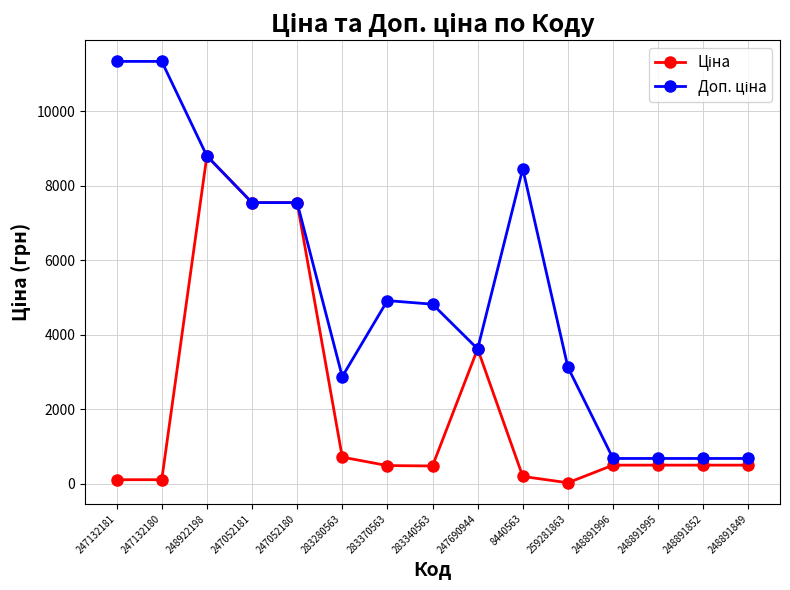

What is the maximum value shown in the chart?

11334.0